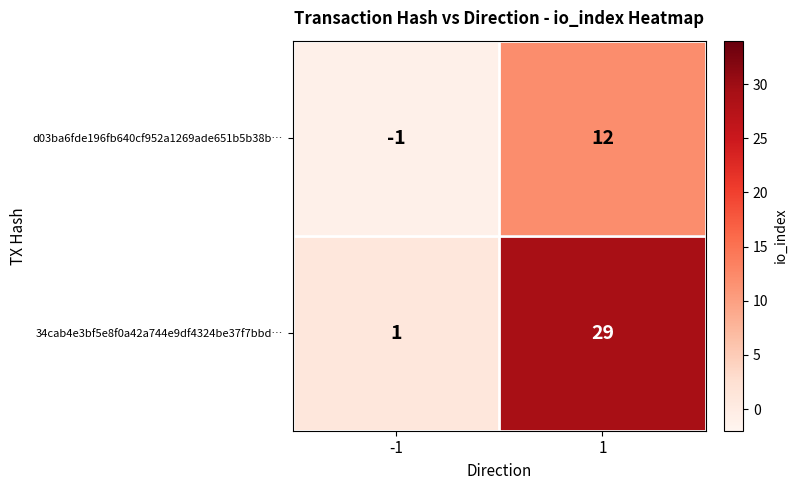

Rank the series by their maximum value, from lowest to highest.

d03ba6fde196fb640cf952a1269ade651b5b38b…, 34cab4e3bf5e8f0a42a744e9df4324be37f7bbd…